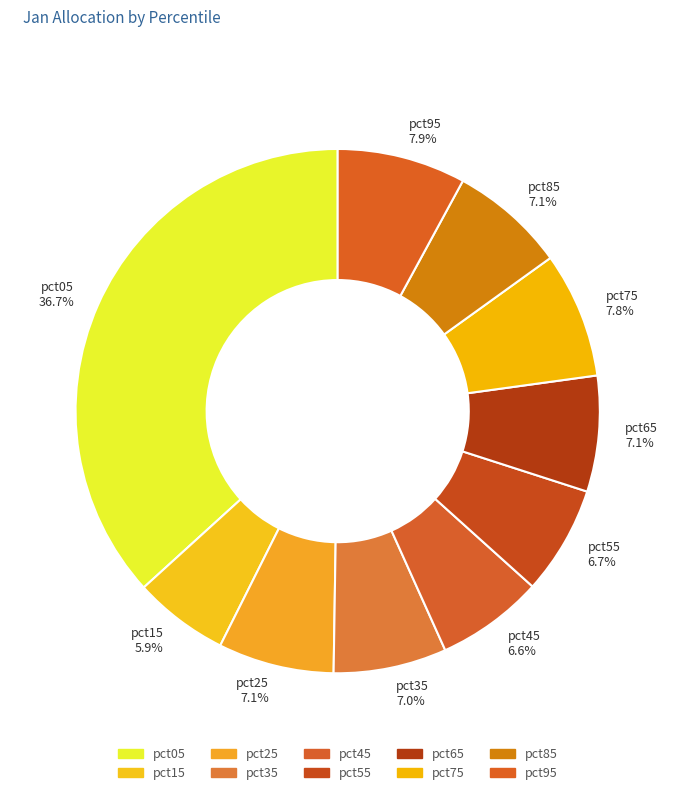

To the nearest percent, what percentage of the pie is pct65?

7%